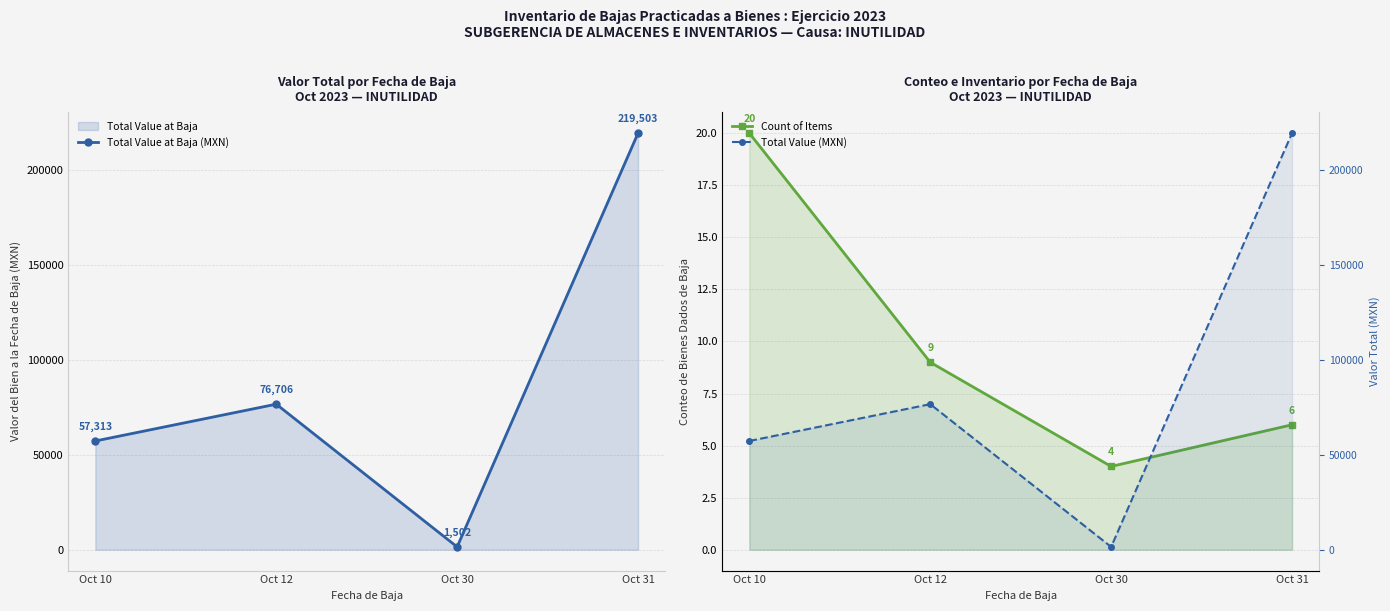

What is the greatest value displayed?

219503.1